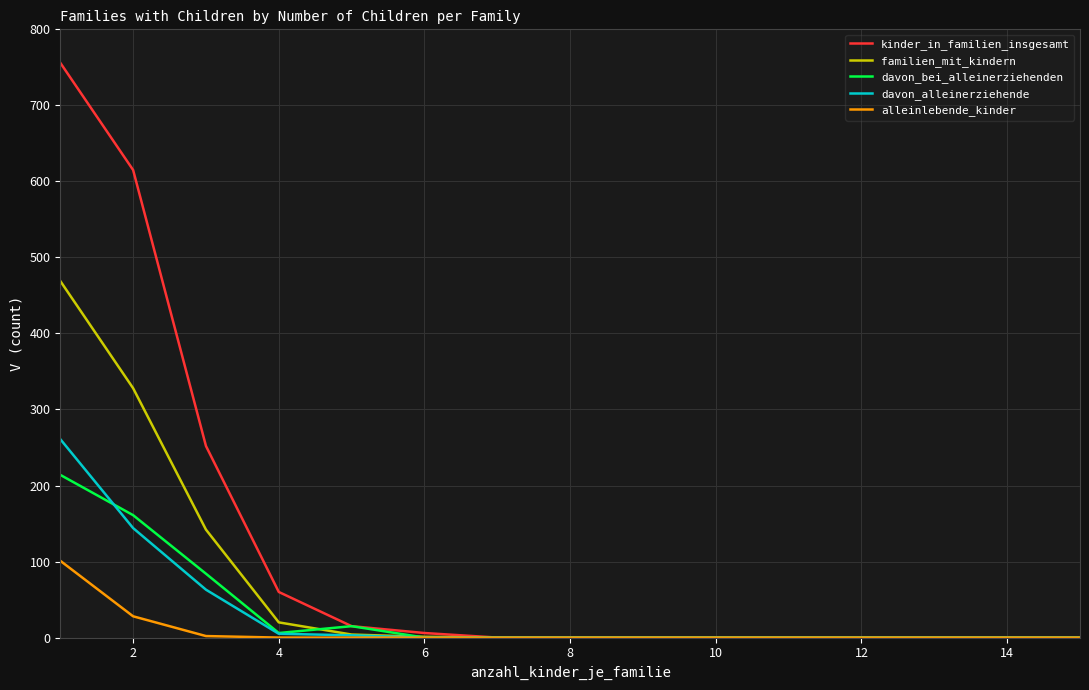

Which series has the largest range (max minus min)?

kinder_in_familien_insgesamt